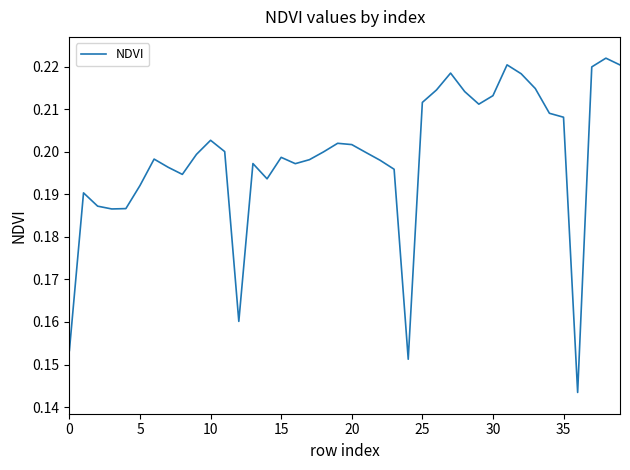

How many lines are shown in the chart?

1